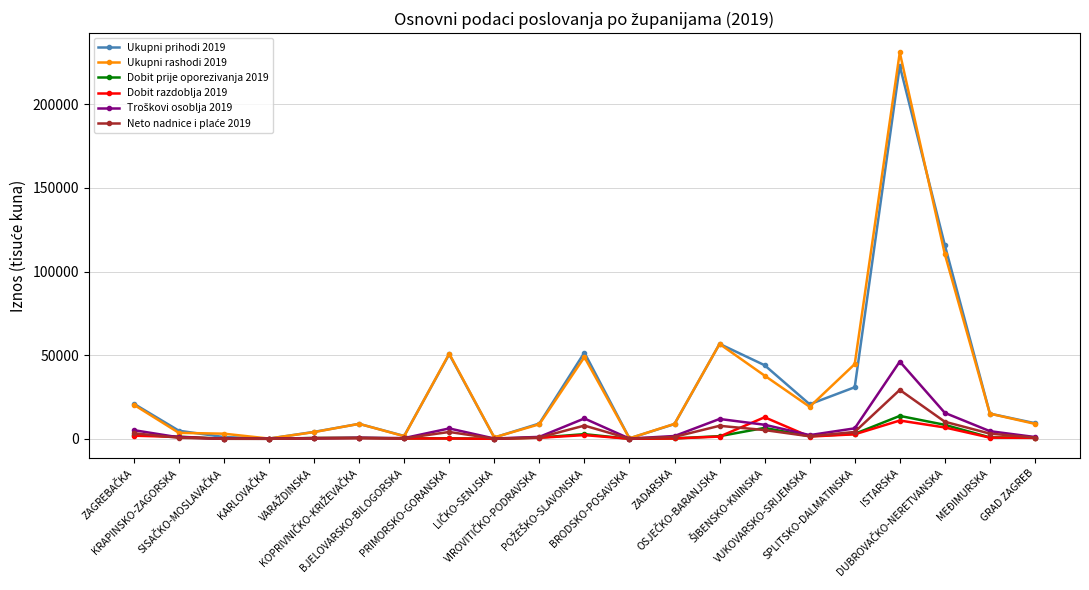

What is the label of the 5th point from the right?

SPLITSKO-DALMATINSKA